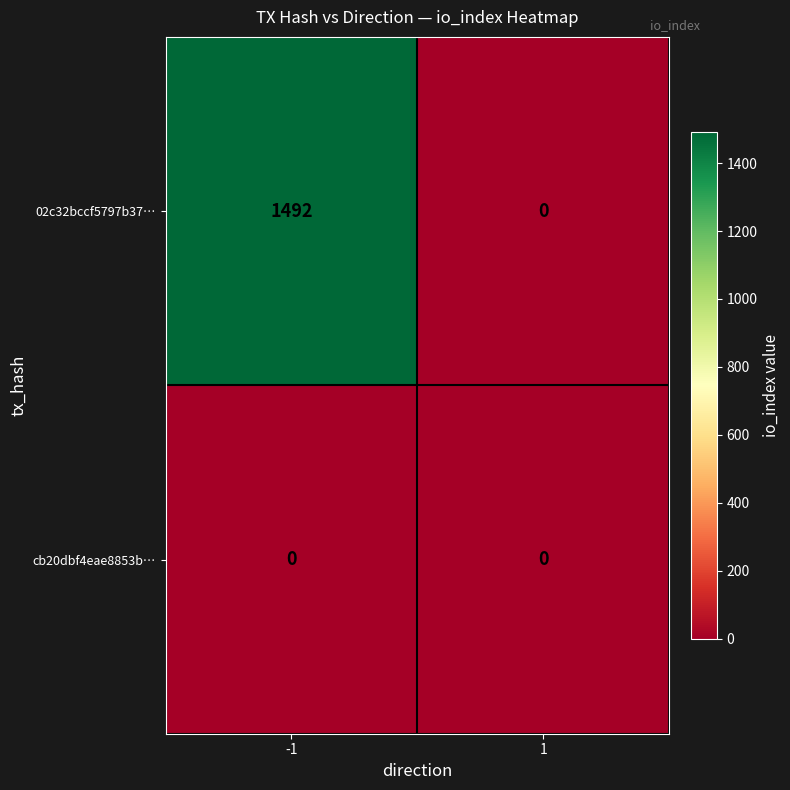

Reading left to right, list all the values displayed in this chart.

02c32bccf5797b37…: 1492	0
cb20dbf4eae8853b…: 0	0